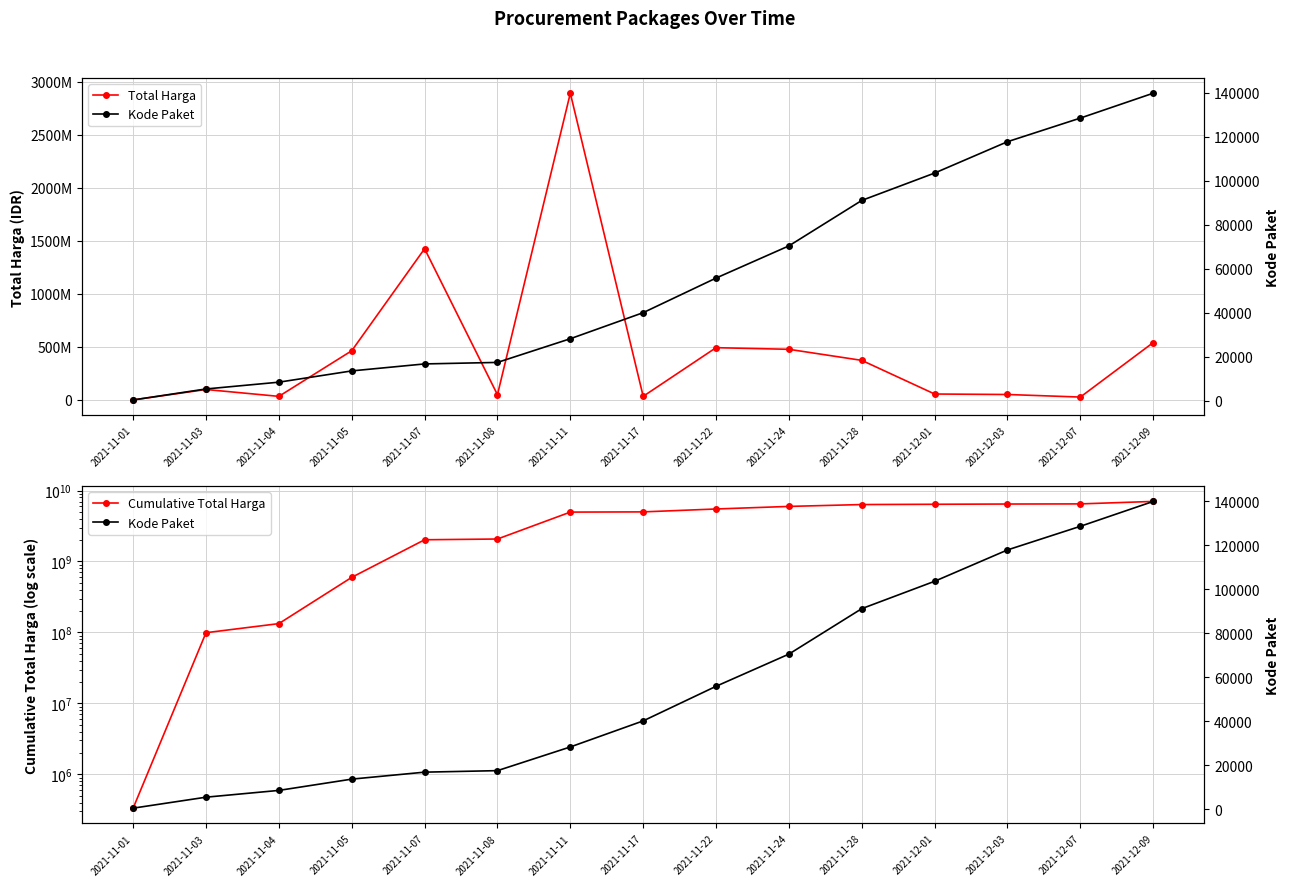

What are all the series names shown in the legend?

Total Harga, Cumulative Total Harga, Kode Paket